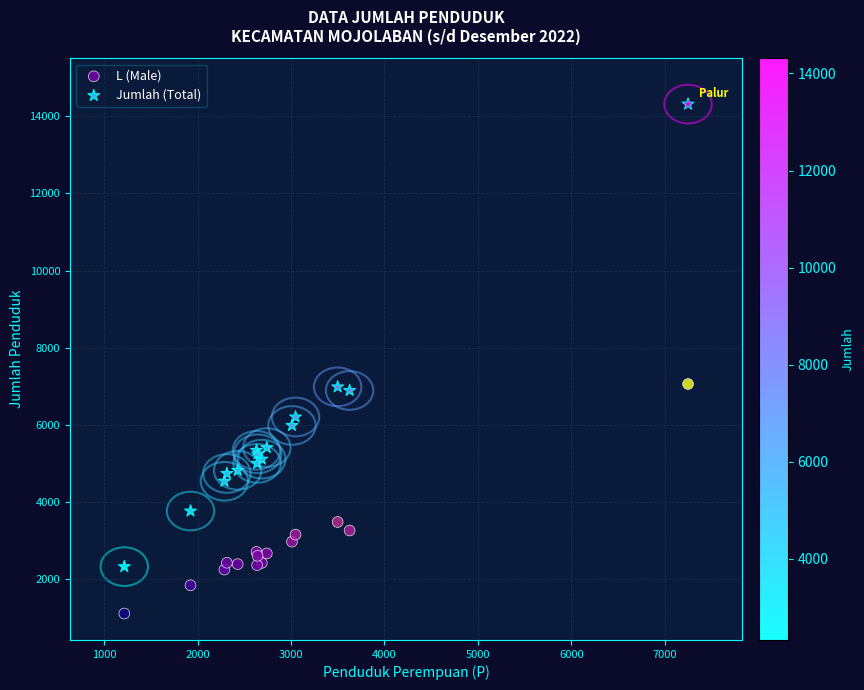

Which series reaches the maximum Y coordinate?

Jumlah (Total)